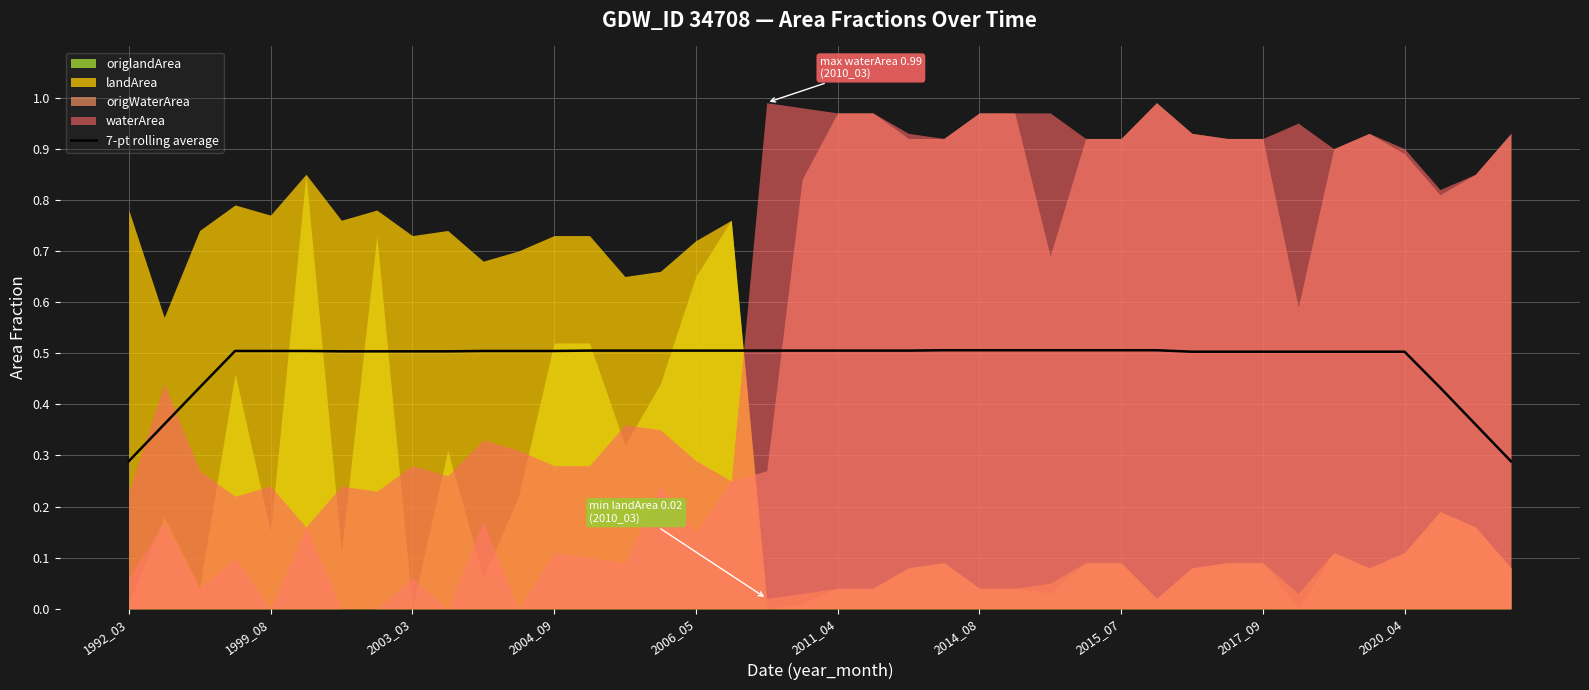

What is the highest value of the 7-pt rolling average series?

0.5